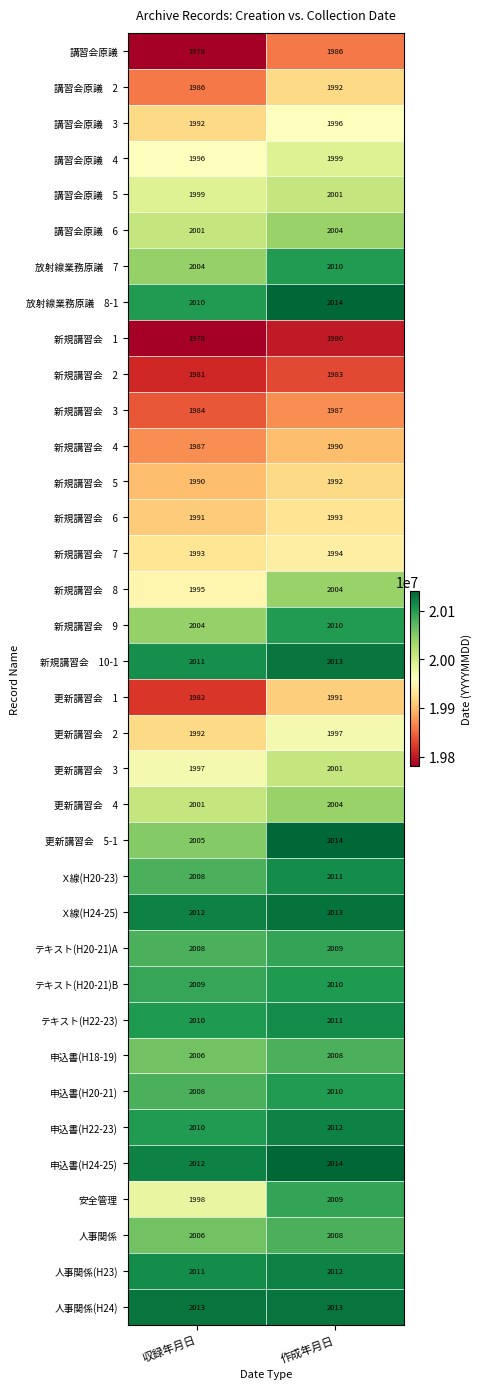

At which label does 人事関係 reach its minimum?

収録年月日